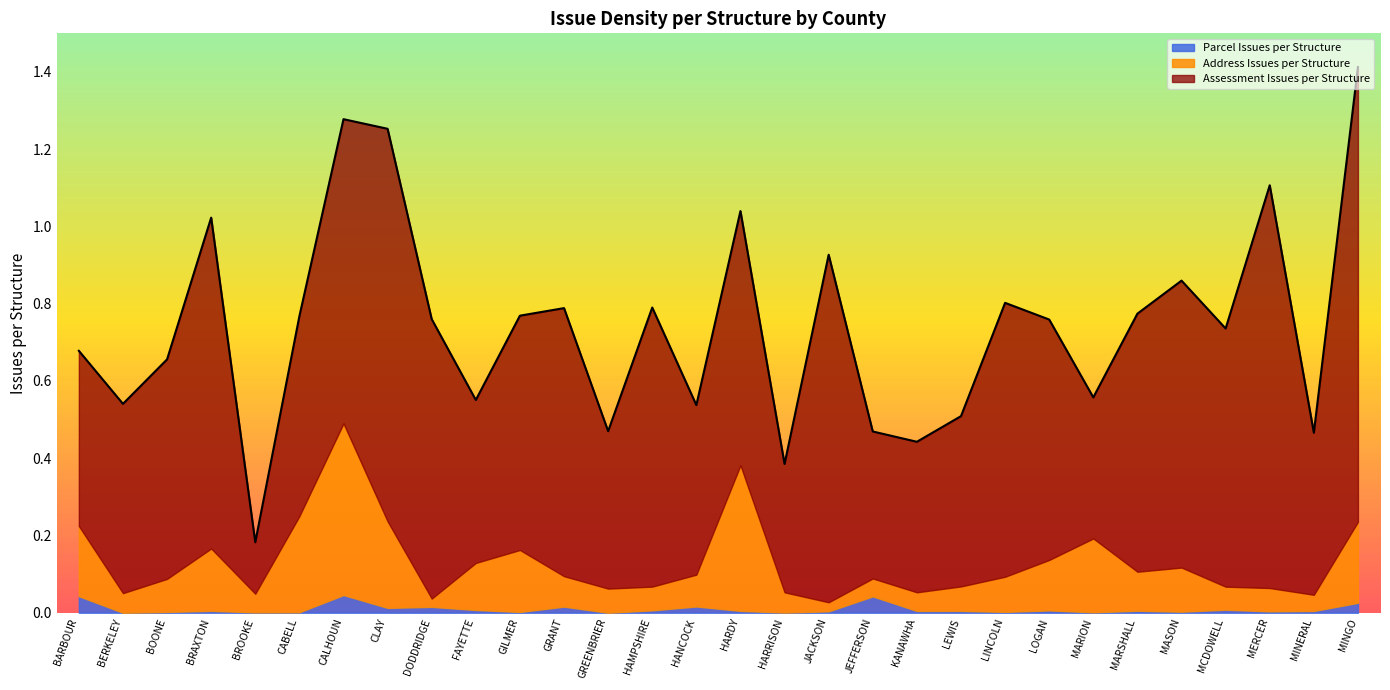

How many interior local valleys does the Address Issues per Structure series have?

8